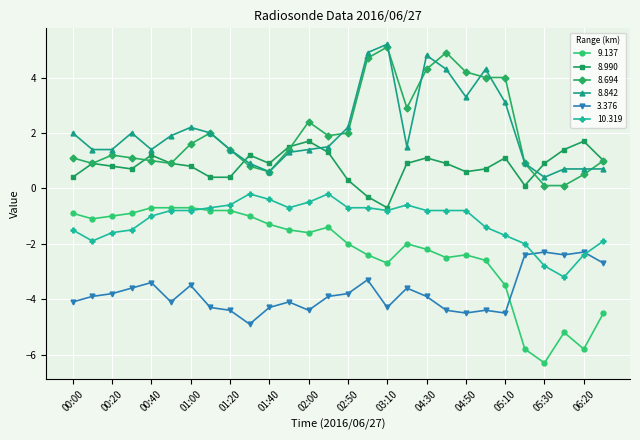

True or false: 9.137 has more than 1 points higher than both neighbors.

True